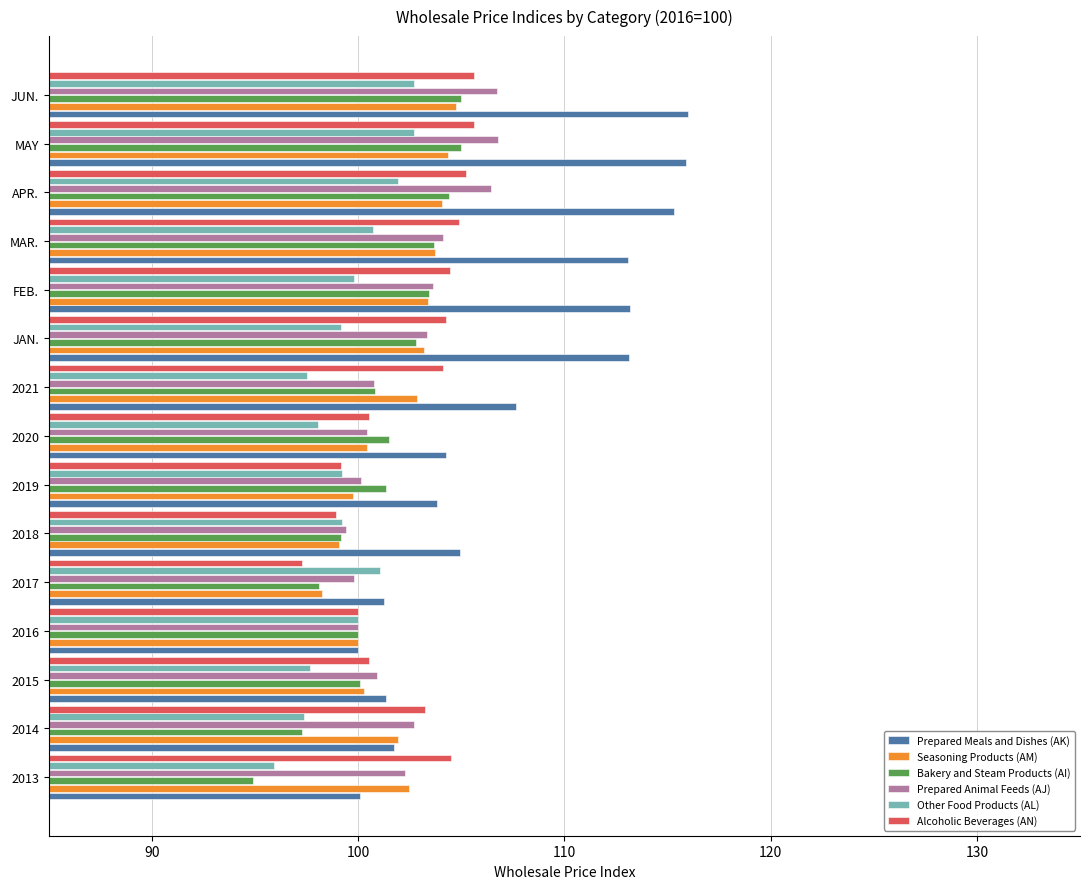

True or false: Seasoning Products (AM) has a value of 45.8 at 2014.

False